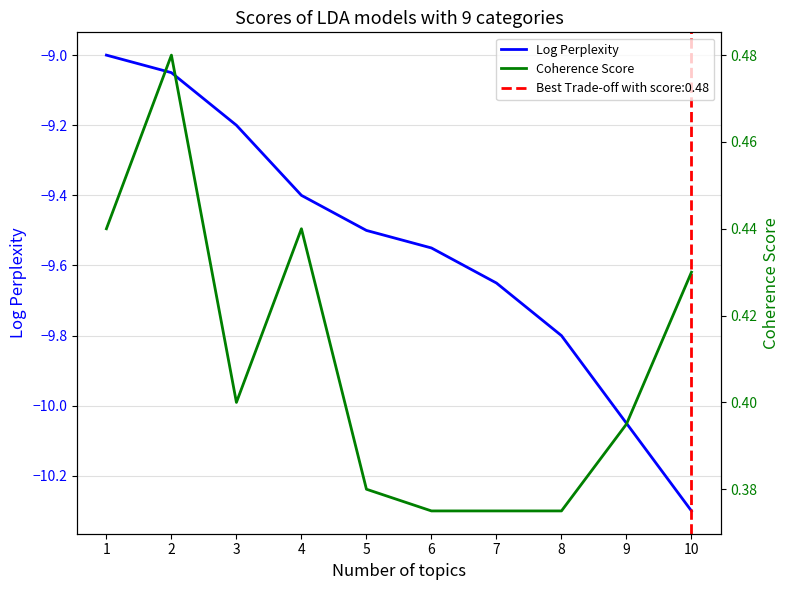

How many series are shown in this chart?

2